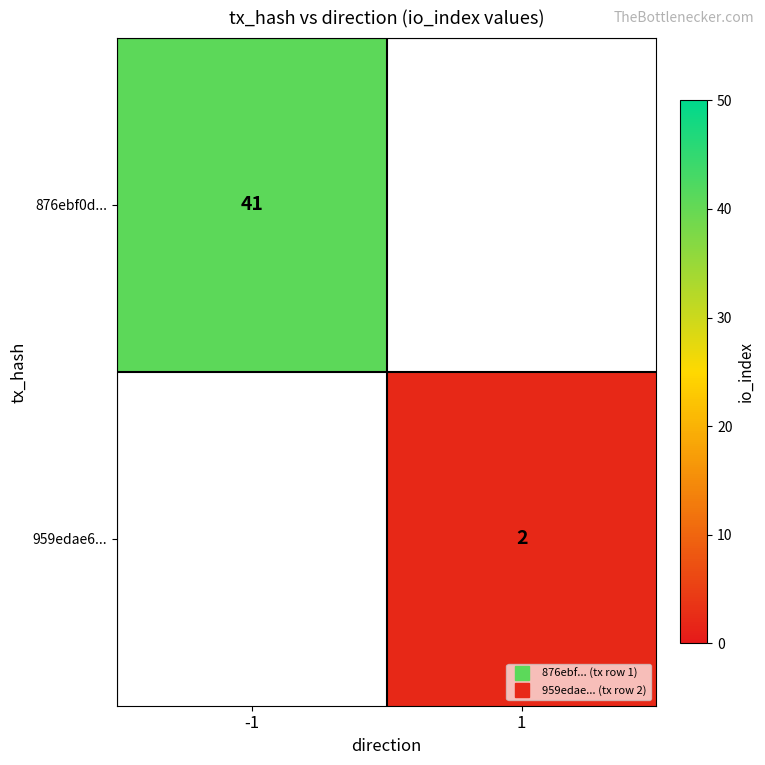

Rank the series by their average value, from highest to lowest.

876ebf0d..., 959edae6...